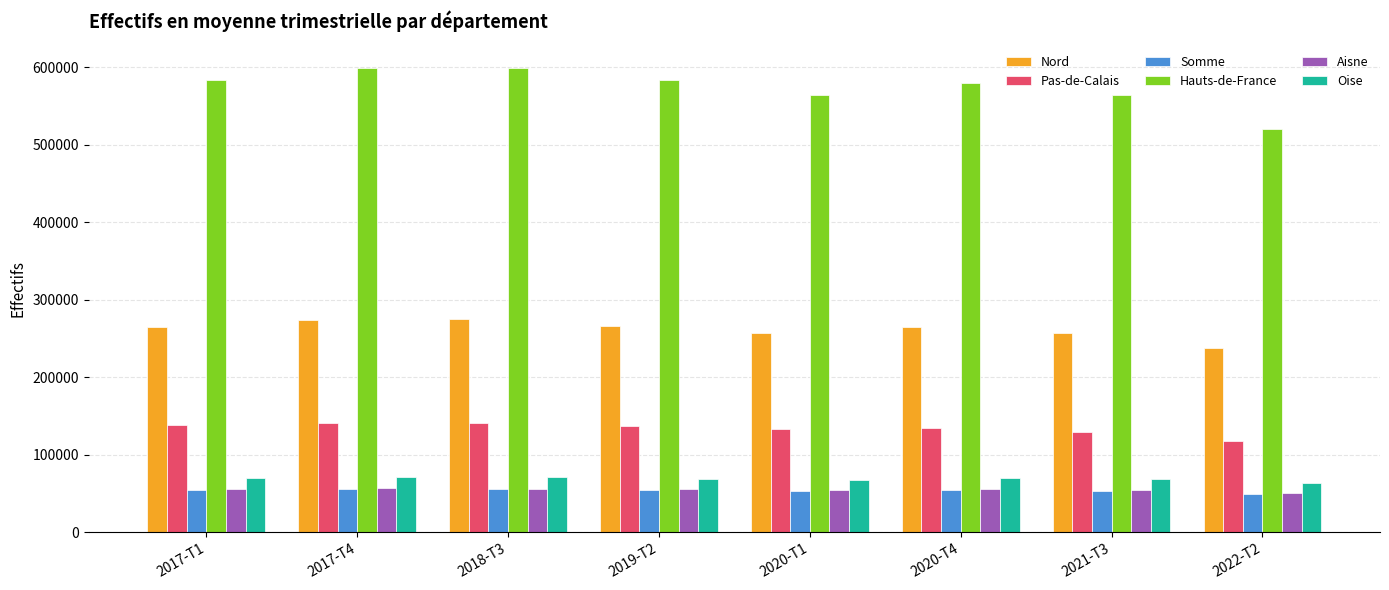

What is the value of the Hauts-de-France bar at the 8th from the left?

519850